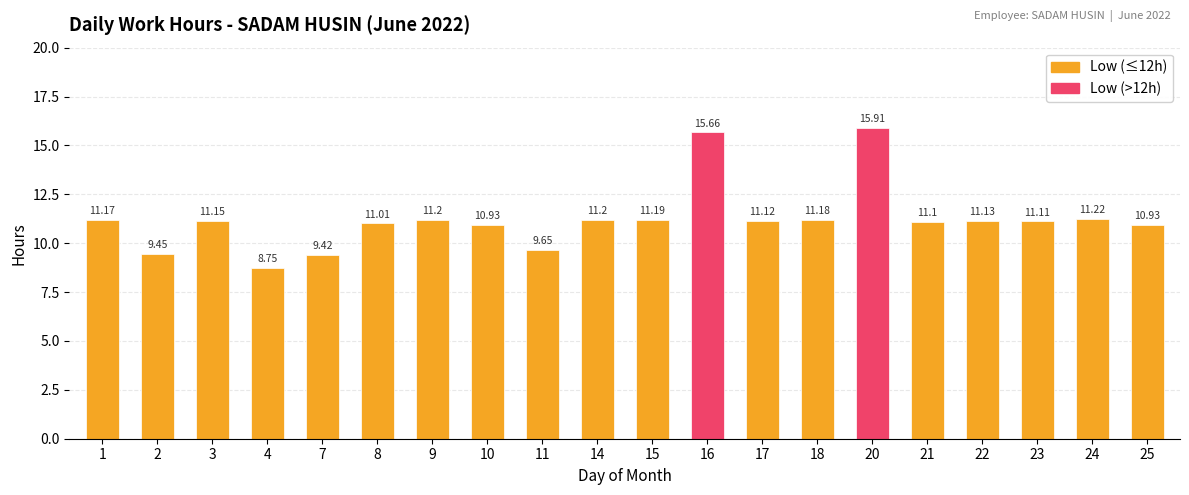

What is the difference between the values at 11 and 24?

1.6